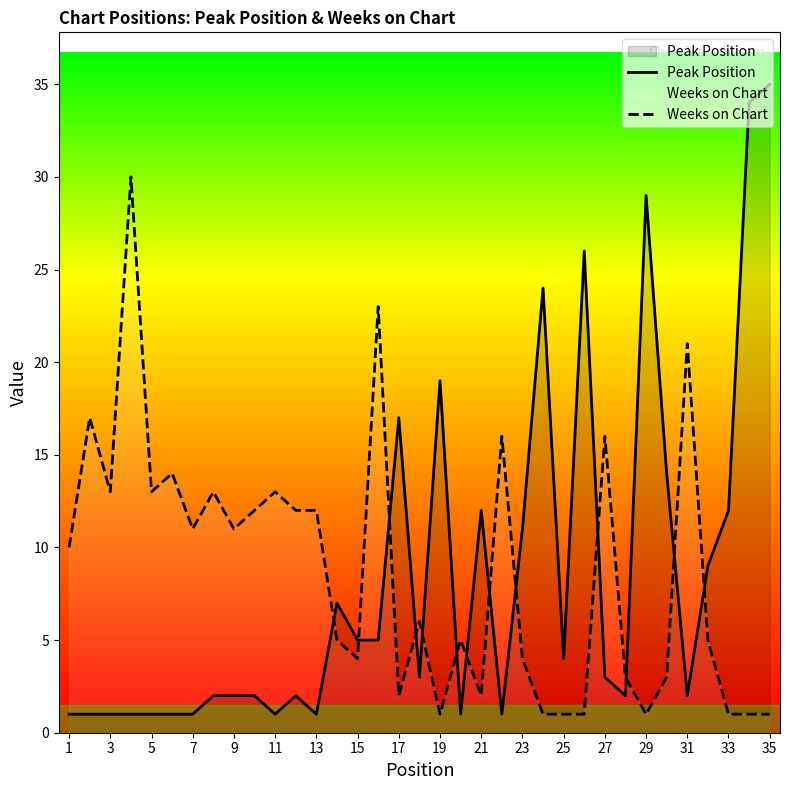

The value of Peak Position at 17 is 17. True or false?

True